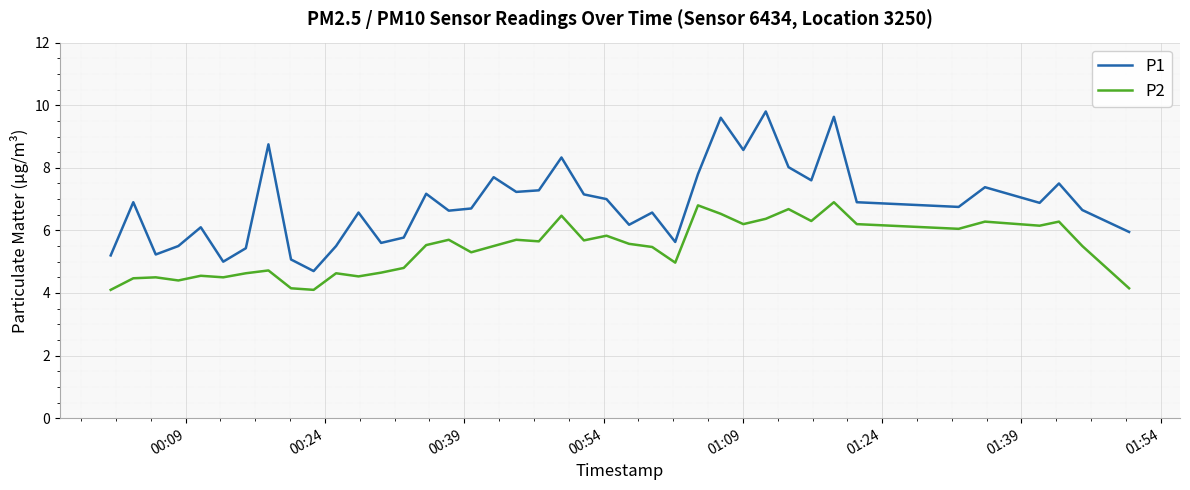

Which series has the widest spread of values?

P1